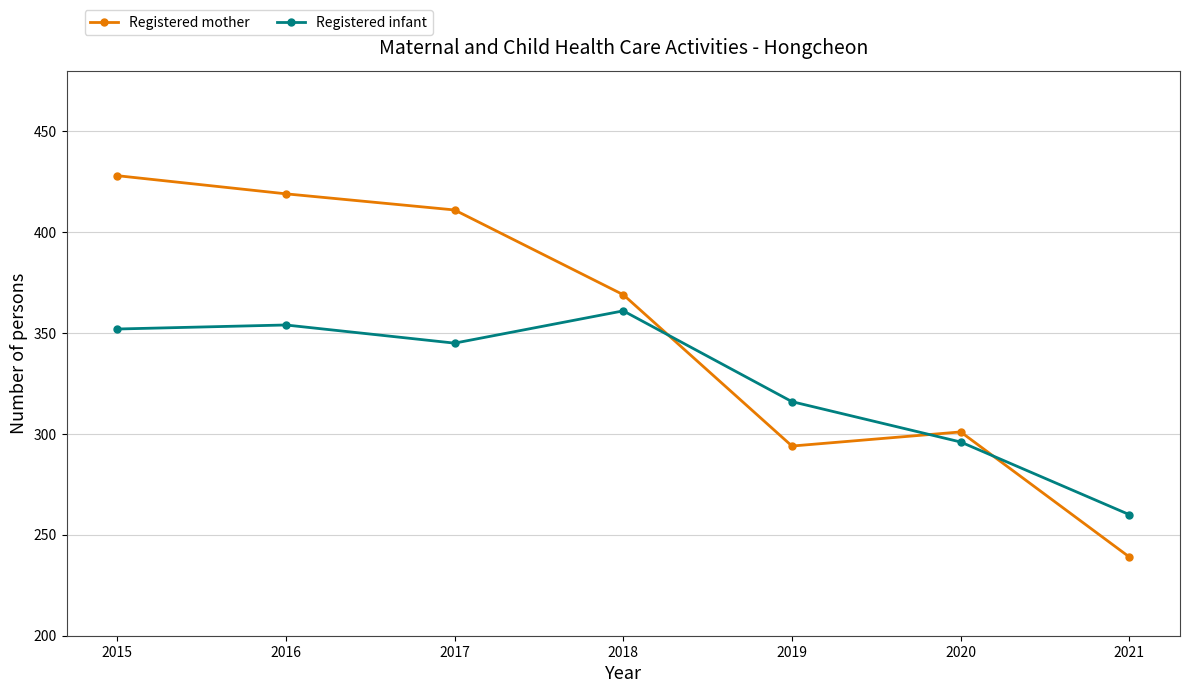

Where is Registered infant nearest to the value 310?

2019